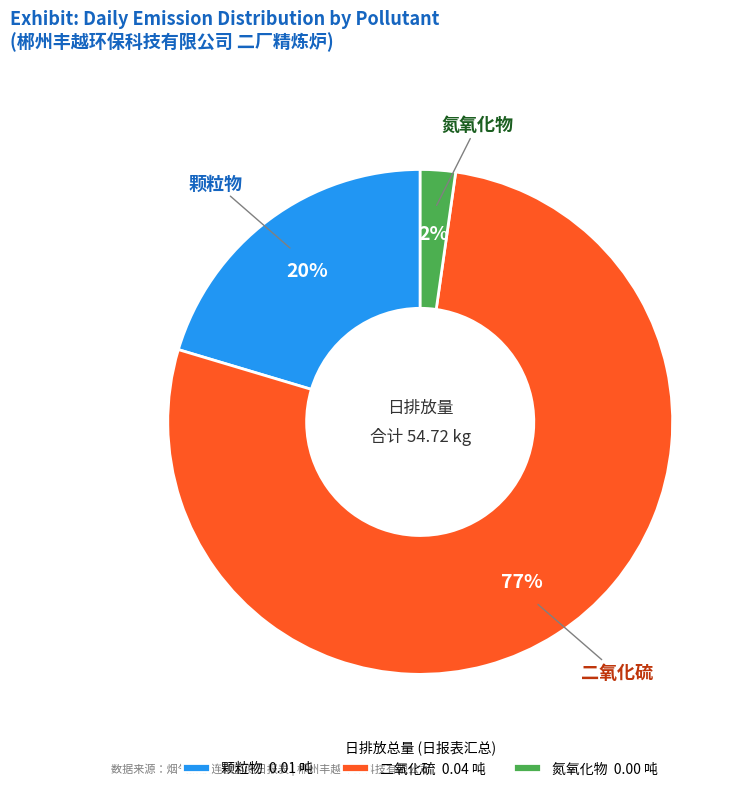

To the nearest percent, what is the average slice percentage?

33%